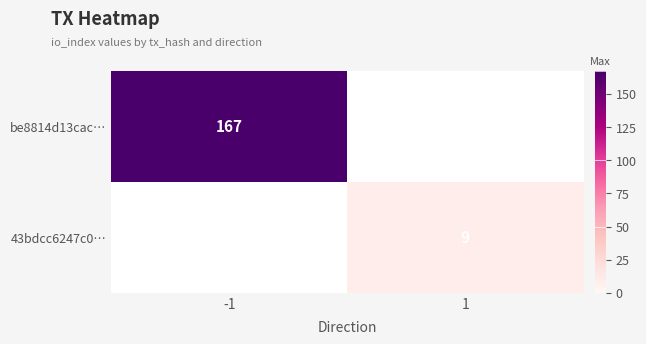

The 43bdcc6247c0… series shows 12 at 1. True or false?

False